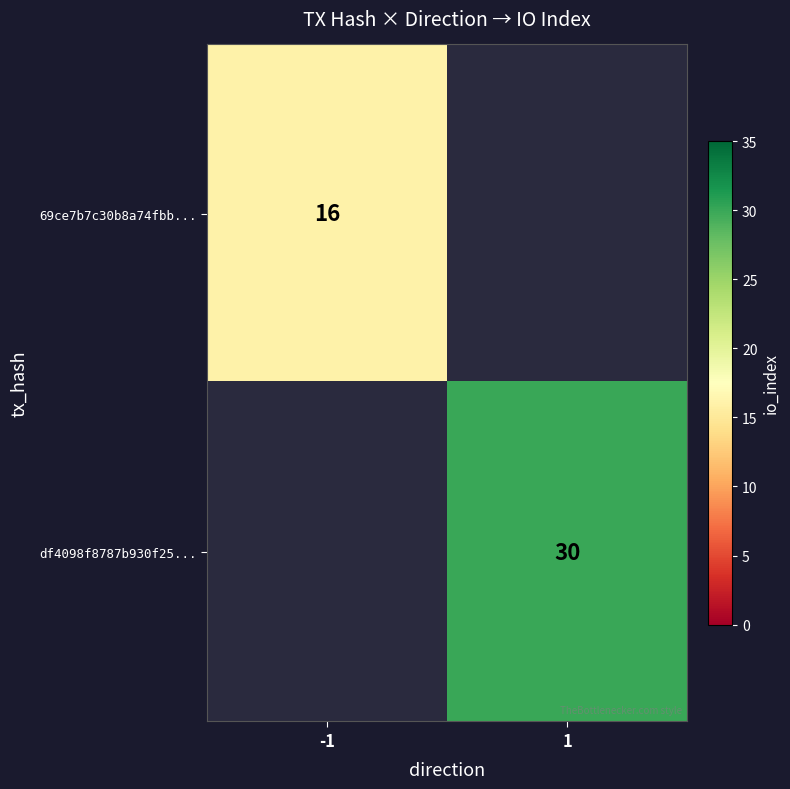

The 69ce7b7c30b8a74fbb... series shows 6 at -1. True or false?

False